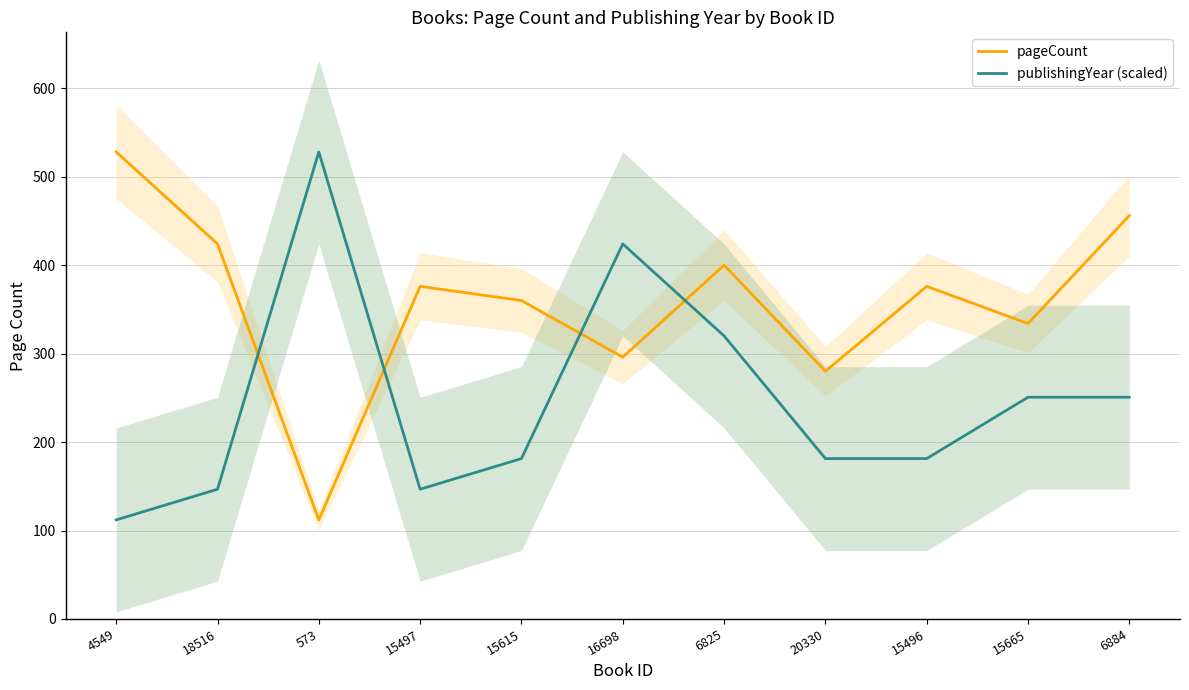

What is the difference between the second highest and minimum values in the pageCount series?

344.0